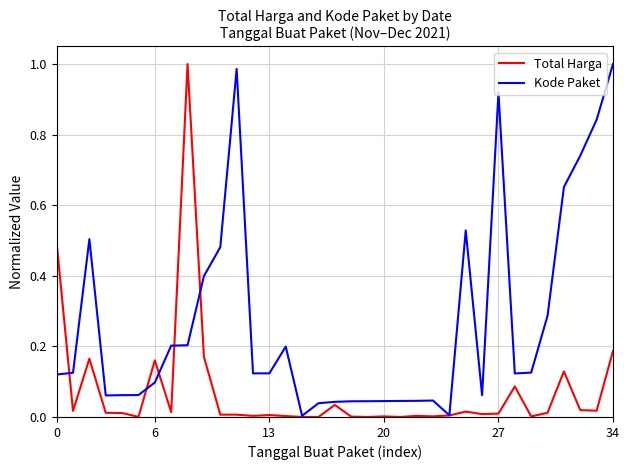

List the series in order of their overall mean, lowest first.

Total Harga, Kode Paket